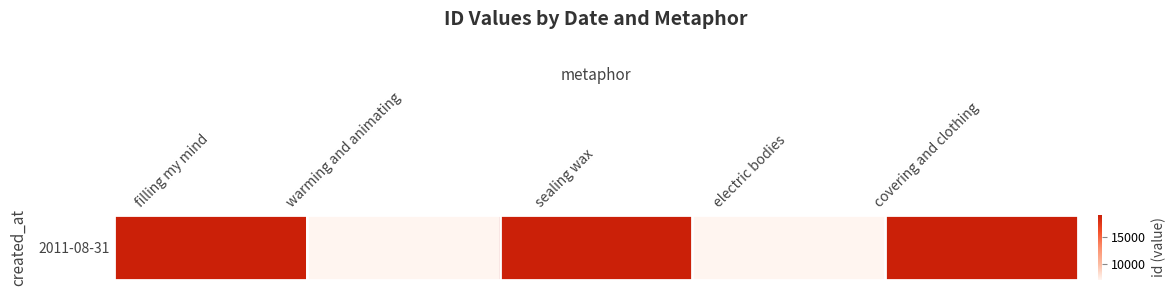

True or false: the data shows 7076 at electric bodies.

True